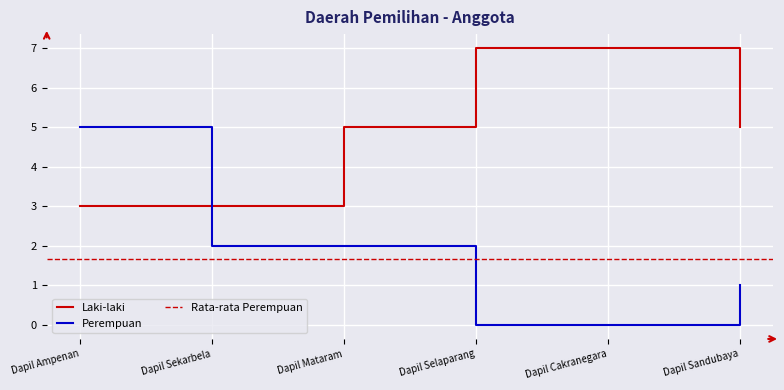

Rank the series at Dapil Selaparang from highest to lowest value.

Laki-laki, Perempuan